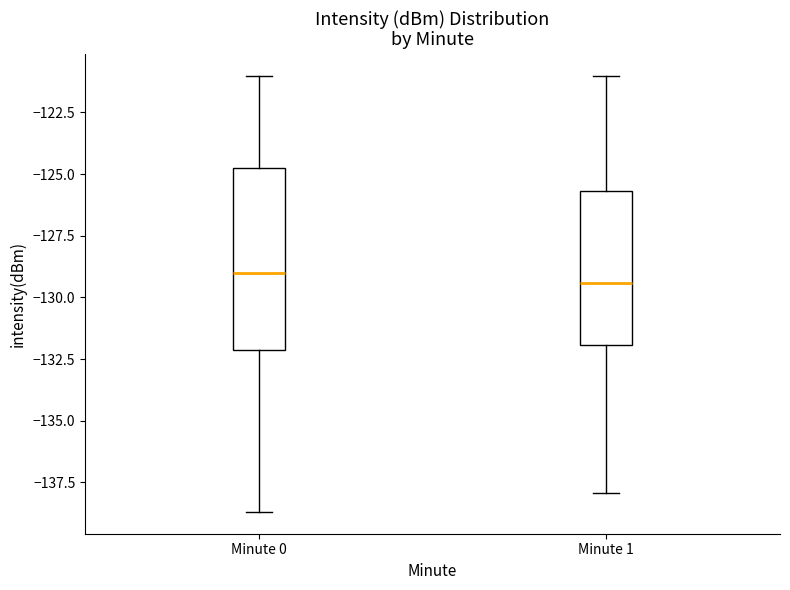

Comparing the boxes themselves (not the whiskers), which one is the tallest?

Minute 0